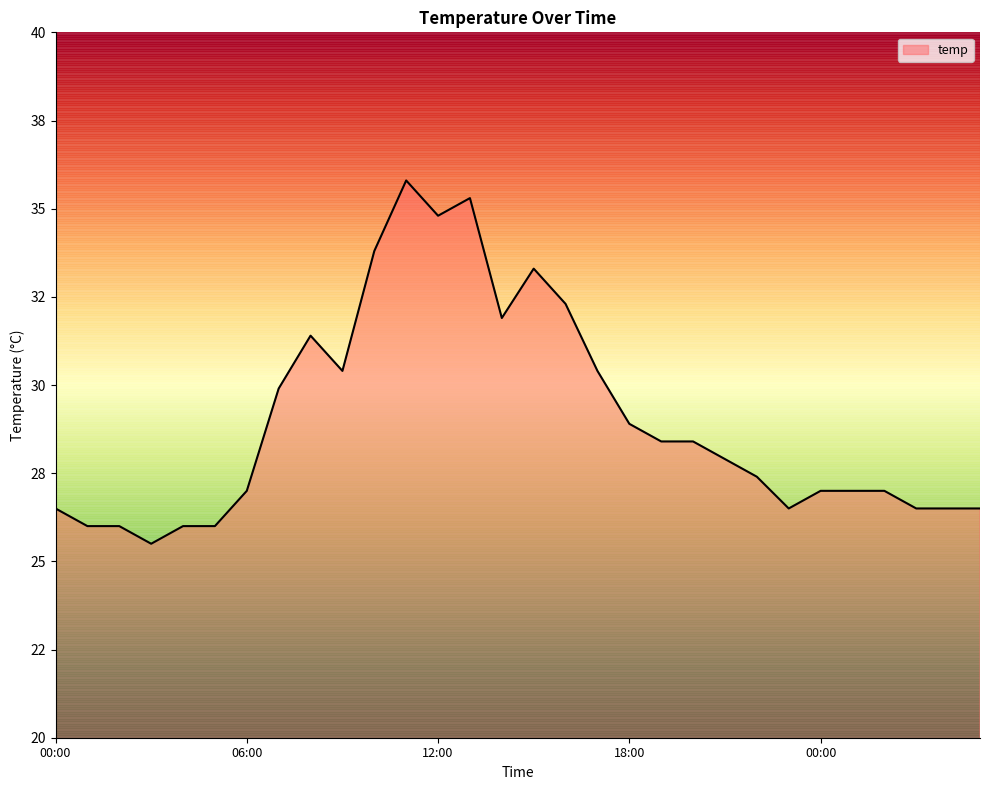

What is the label of the 21st point from the left?

20:00